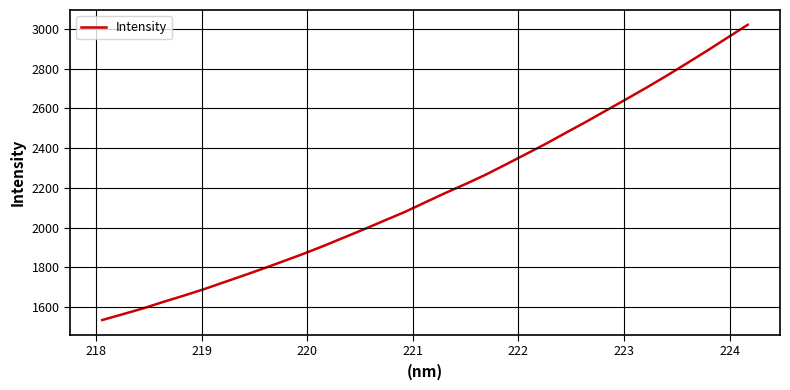

What is the difference between the maximum and minimum values?

1485.7